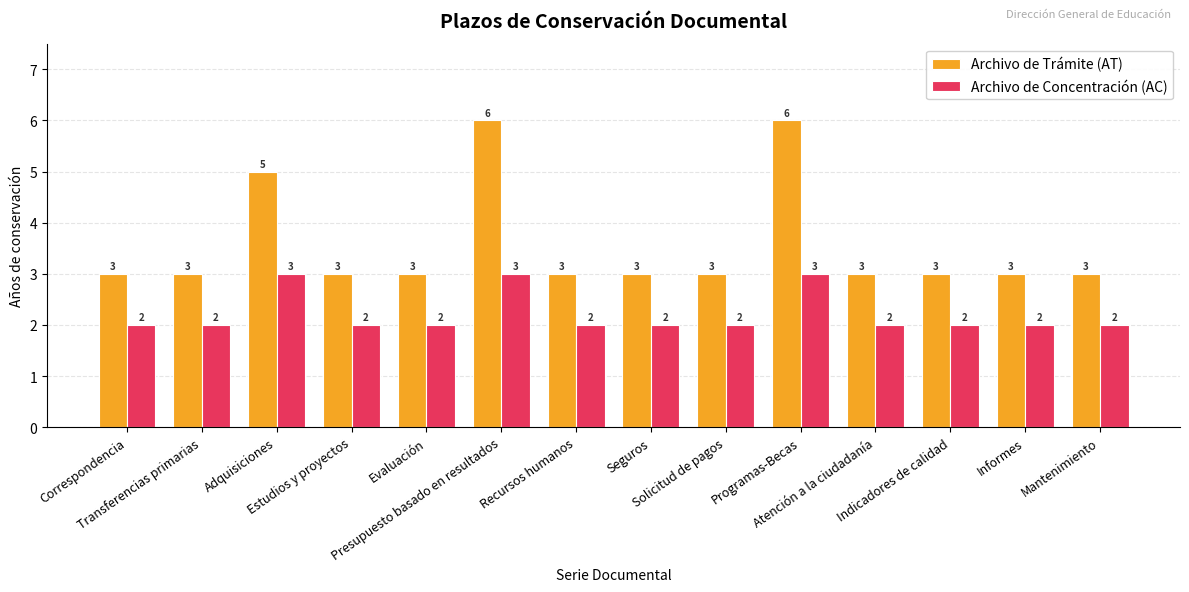

What position from the left is Atención a la ciudadanía?

11